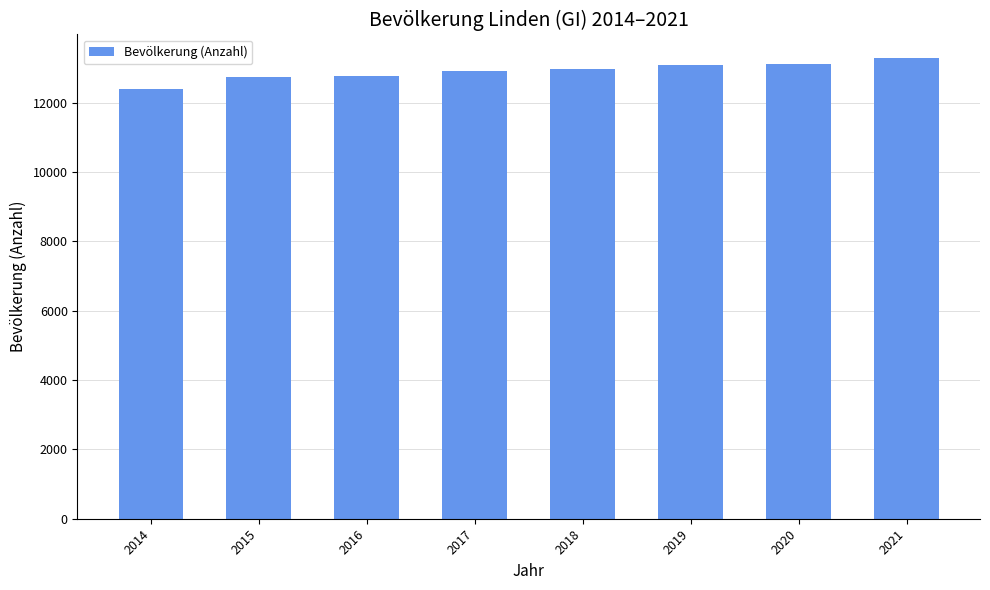

What is the sum of all values?

103312